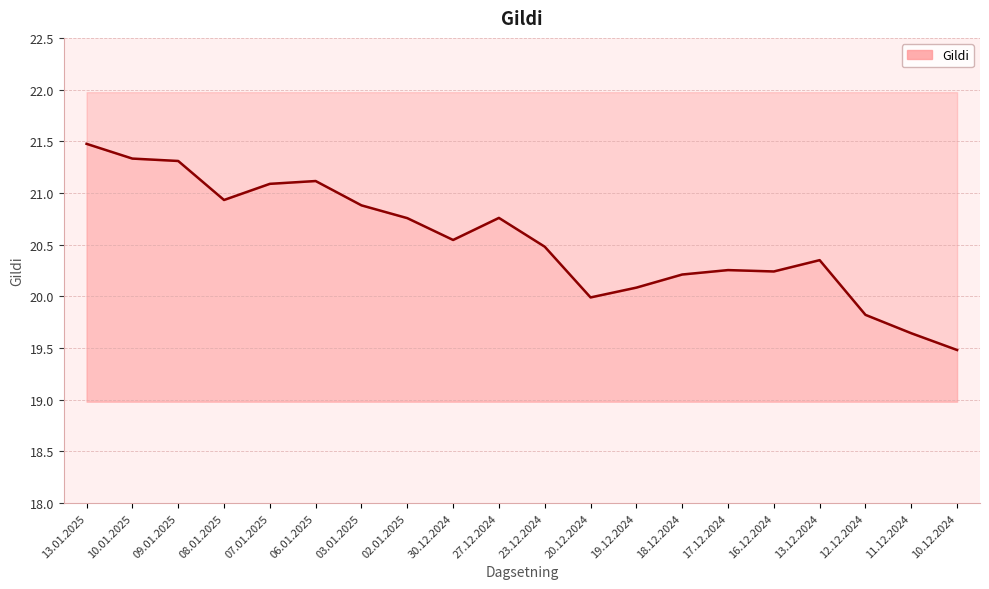

Rank the categories by value from lowest to highest.

10.12.2024, 11.12.2024, 12.12.2024, 20.12.2024, 19.12.2024, 18.12.2024, 16.12.2024, 17.12.2024, 13.12.2024, 23.12.2024, 30.12.2024, 02.01.2025, 27.12.2024, 03.01.2025, 08.01.2025, 07.01.2025, 06.01.2025, 09.01.2025, 10.01.2025, 13.01.2025